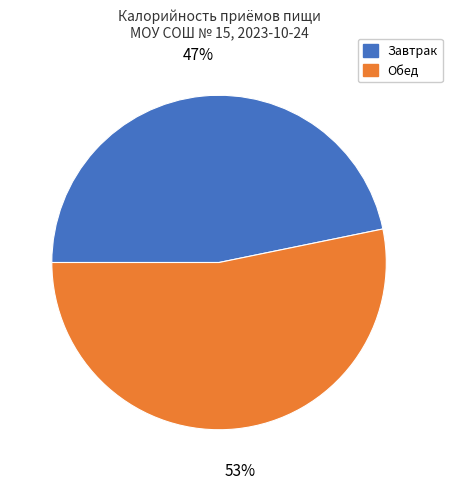

Combined, do Завтрак and Обед account for over 50%?

Yes